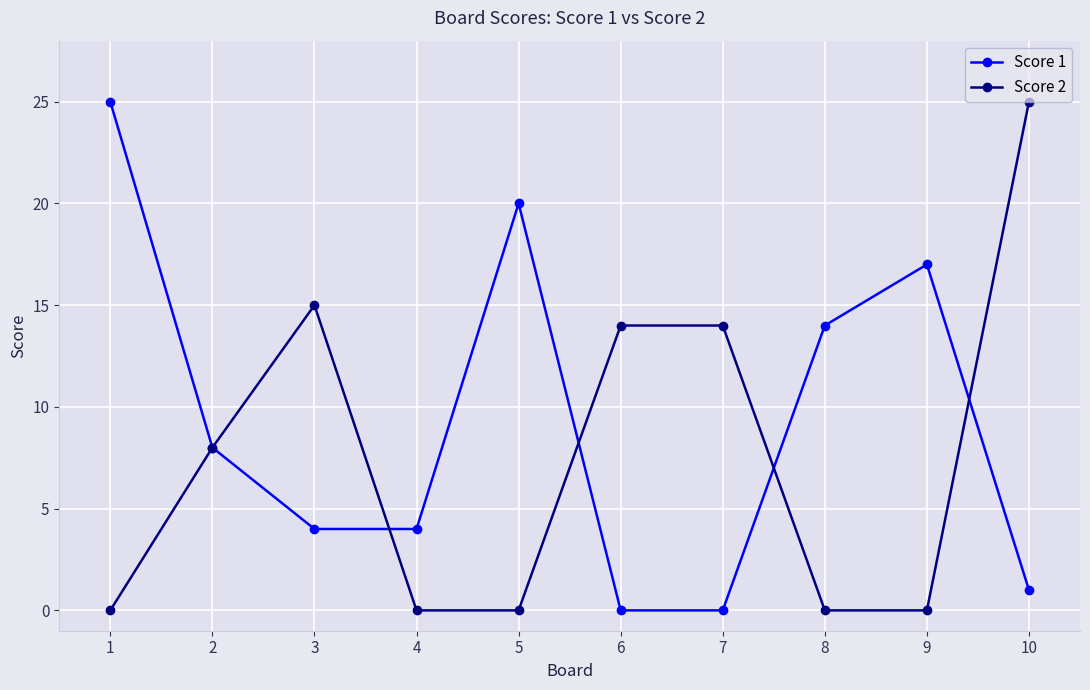

What is the greatest value displayed?

25